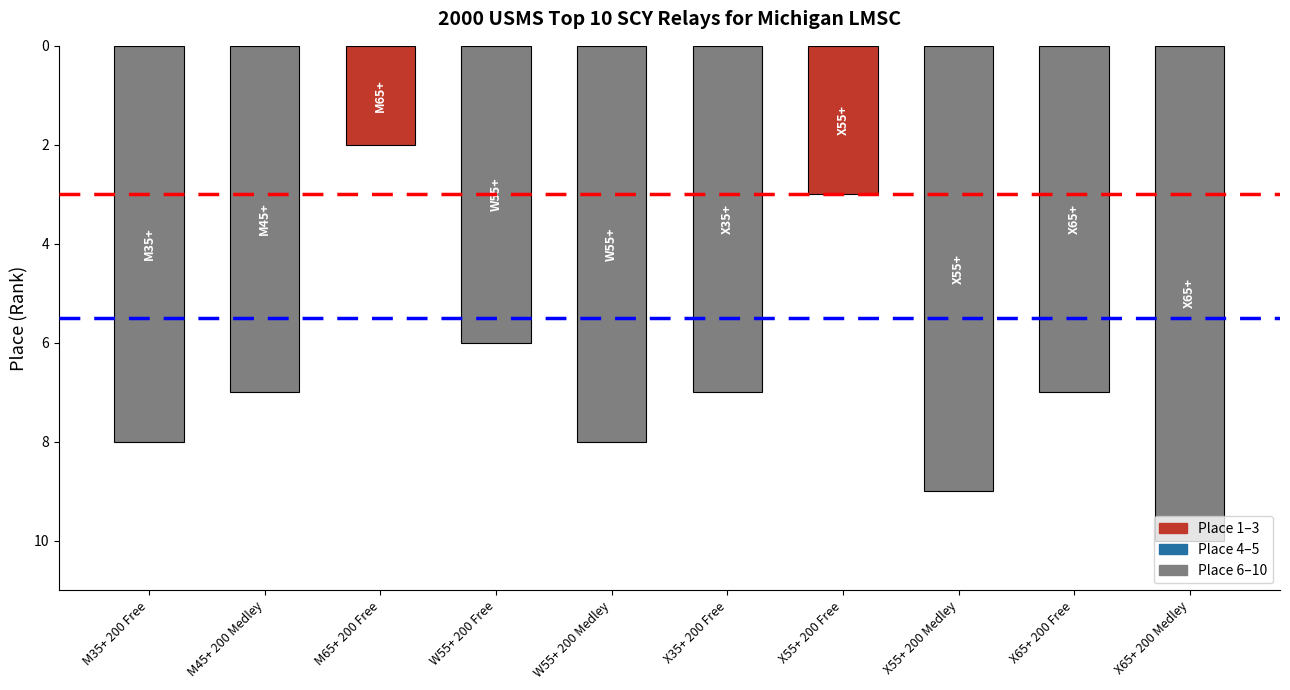

True or false: the data shows 5 at M45+ 200 Medley.

False